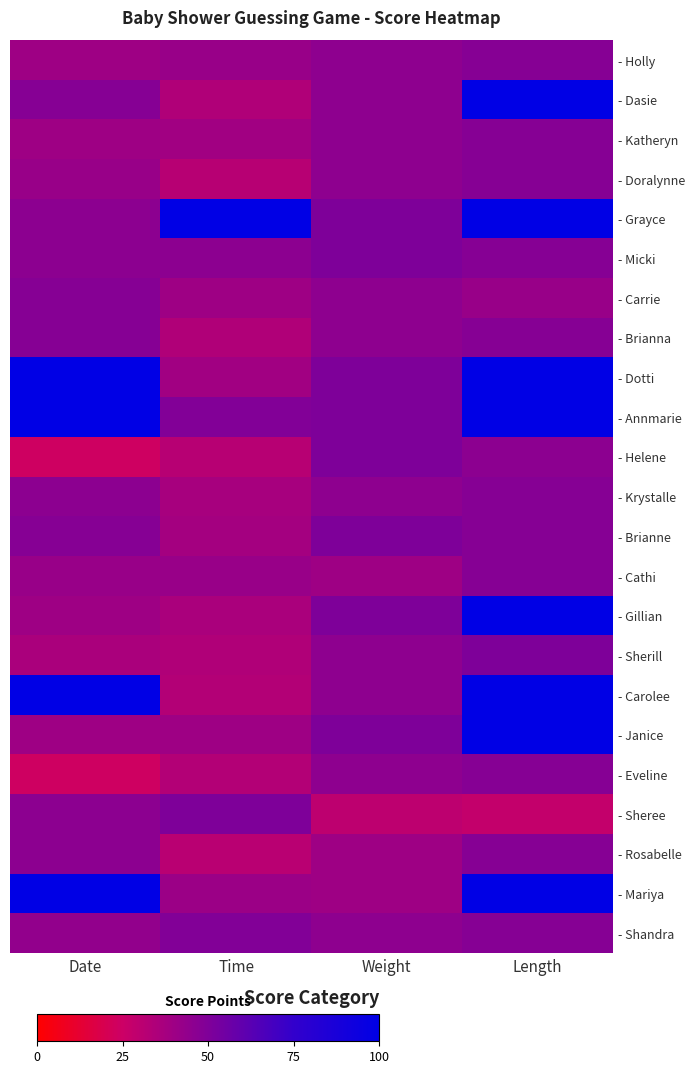

Which label corresponds to the smallest value in the chart?

Date